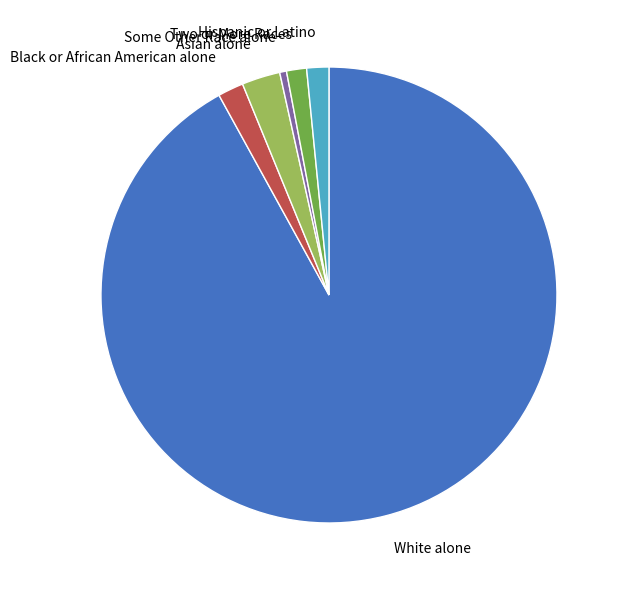

How many segments does this pie chart have?

6